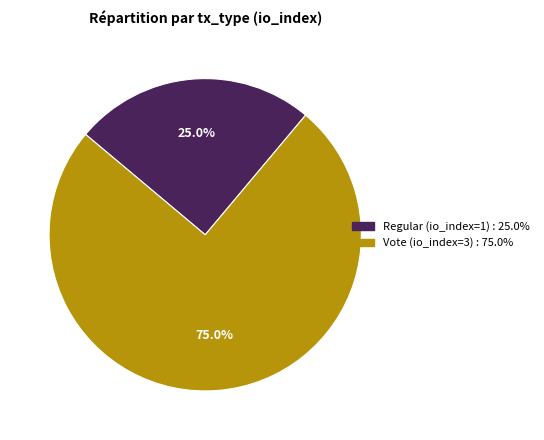

Combined, what portion of the pie is Vote (io_index=3) and Regular (io_index=1)?

100.0%